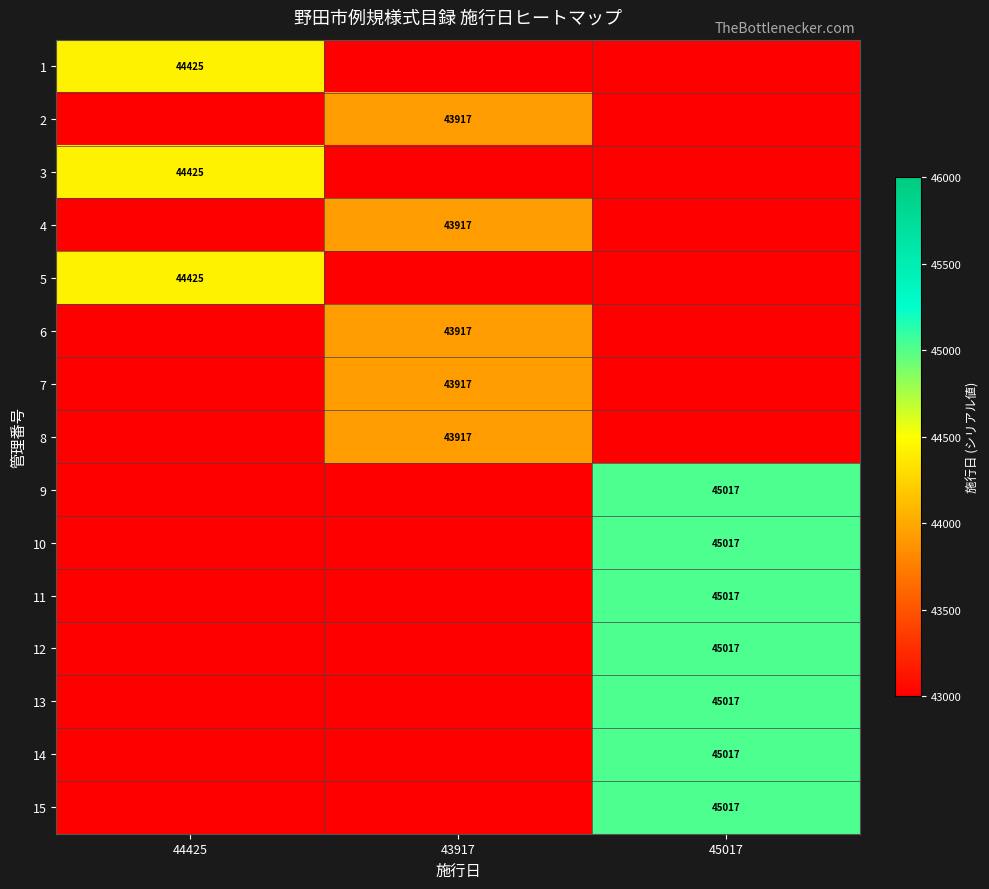

True or false: 4 has a value of 43917 at 43917.

True